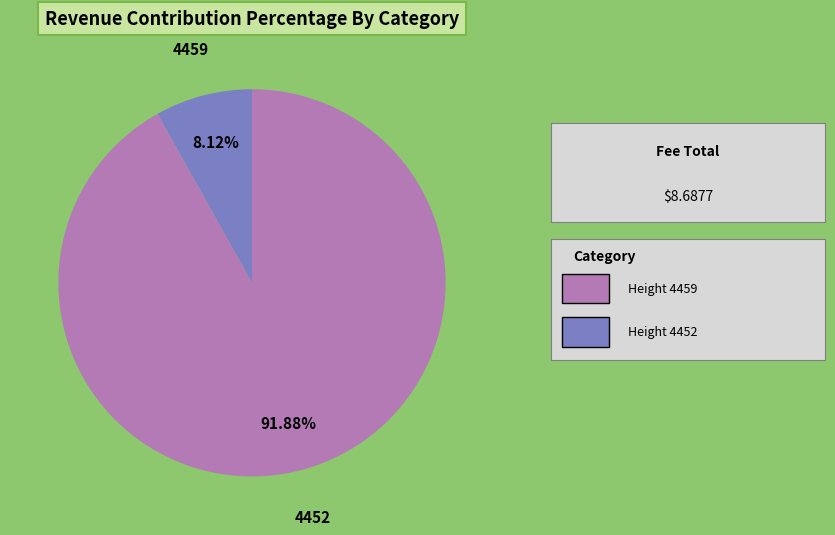

Rank the categories by value from lowest to highest.

4459, 4452